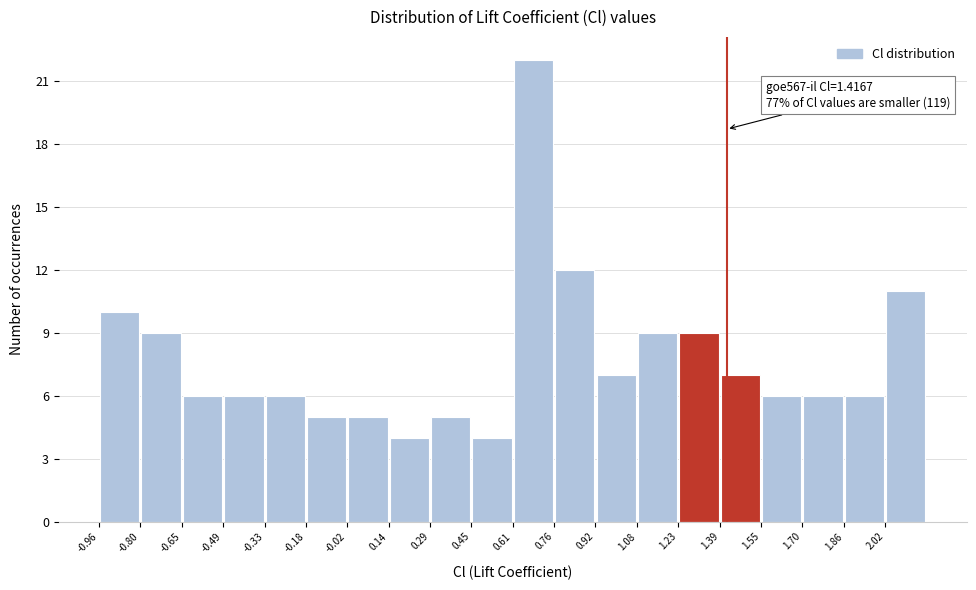

Which range on the x-axis has the tallest bar?

0.60 to 0.76